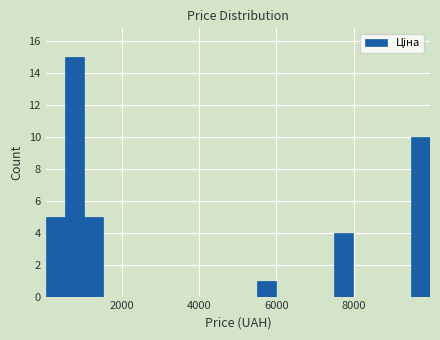

Read against the x-axis, roughly where is the centre of the tallest bar?

800